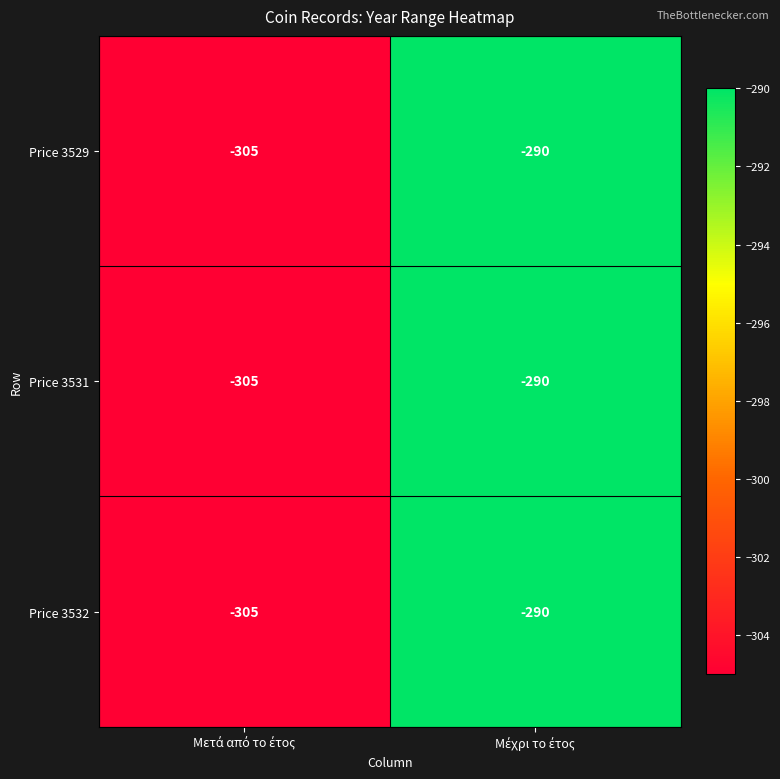

What is the difference between the maximum and minimum values in the Price 3529 series?

15